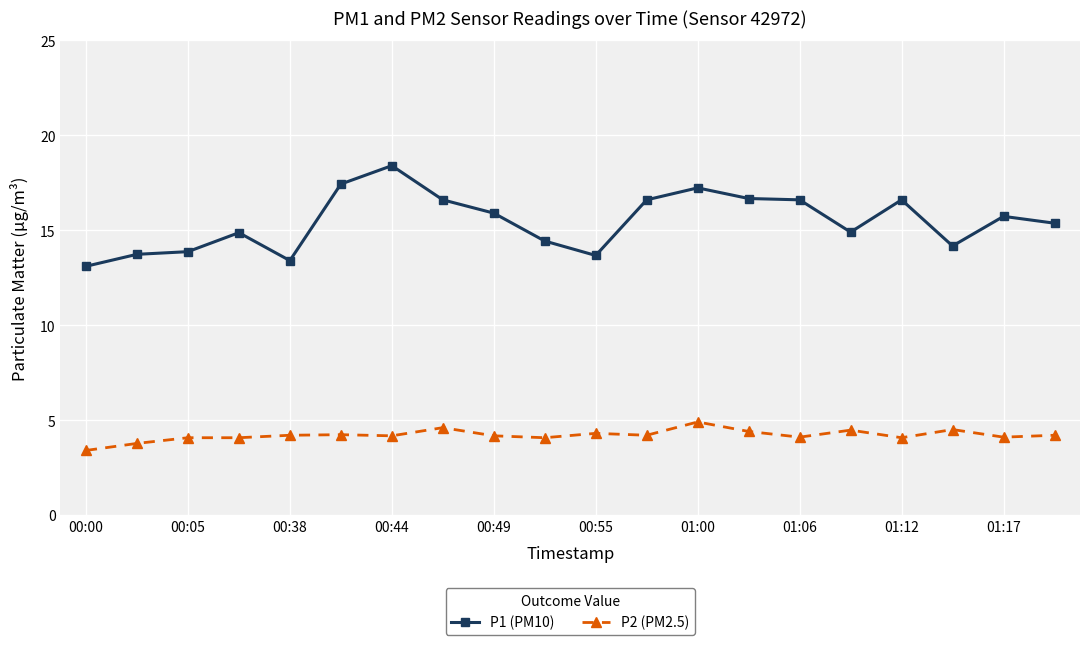

How many lines are shown in the chart?

2